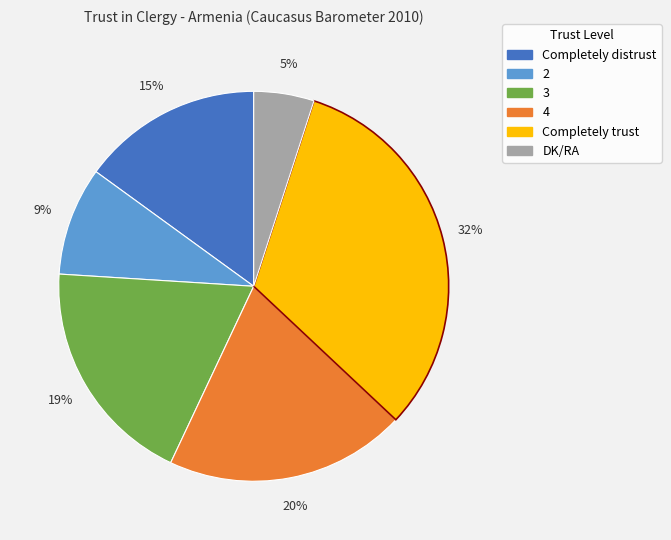

What is the ratio of the value at Completely trust to the value at DK/RA?

6.4